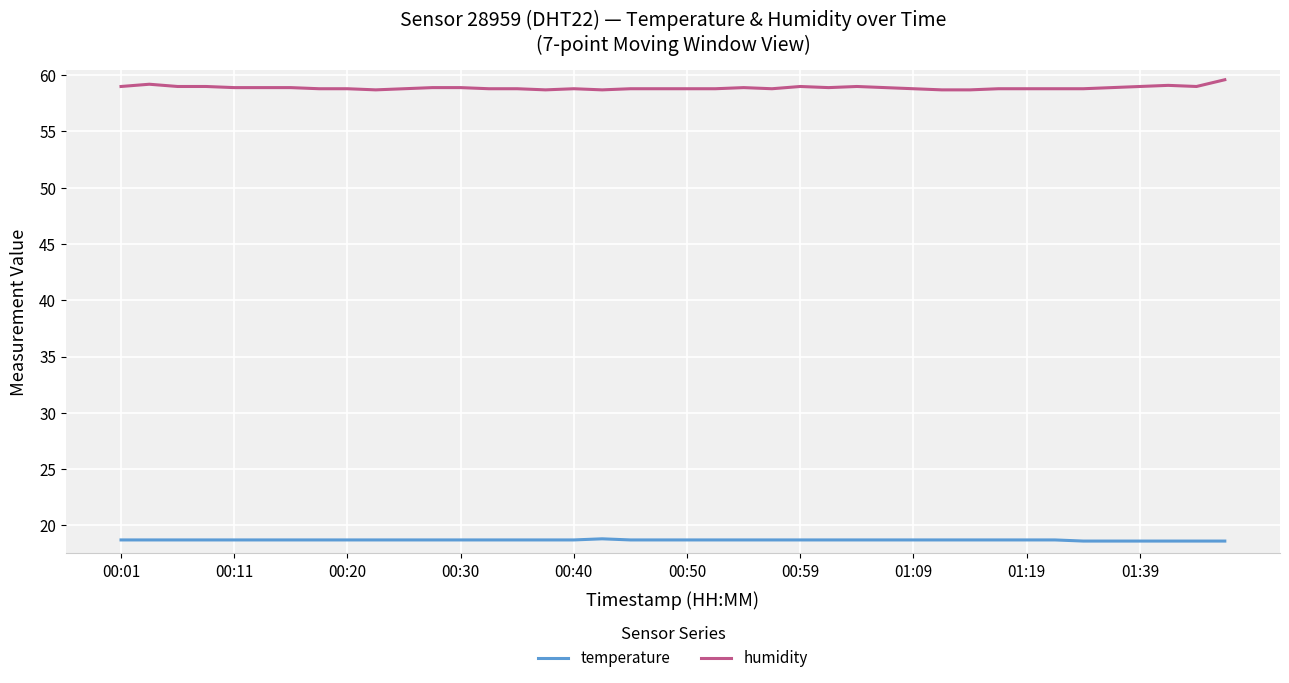

Which series has the largest total across all categories?

humidity